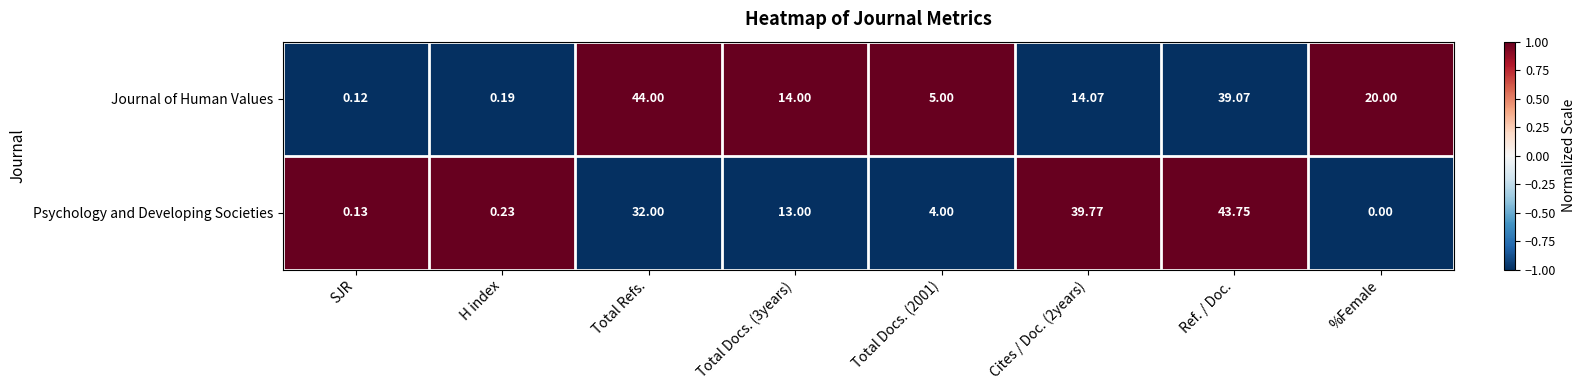

Which label corresponds to the largest value in the chart?

Total Refs.